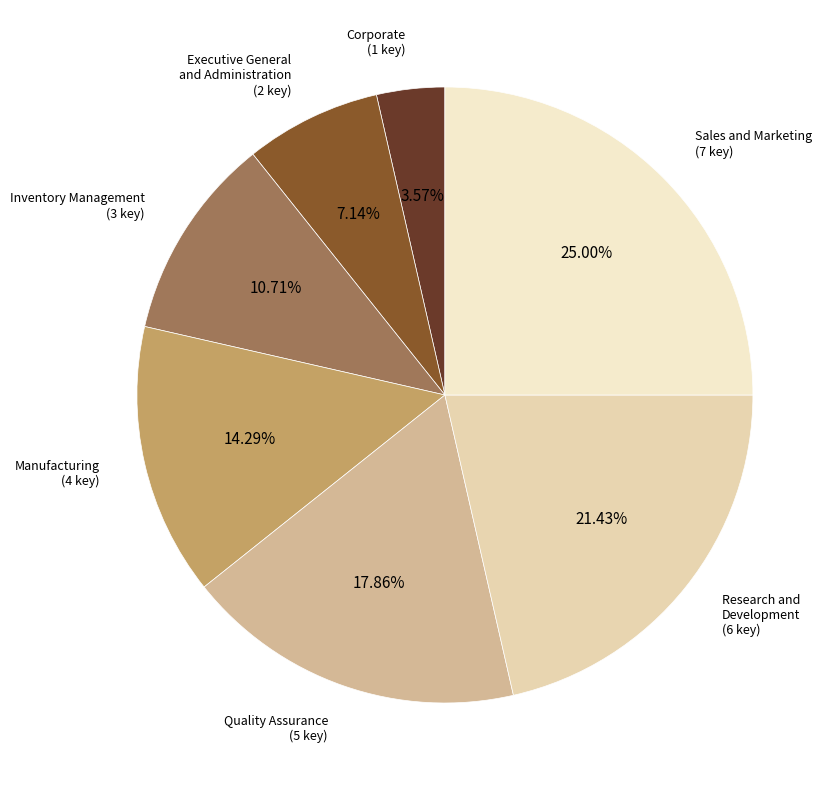

Combined, do Research and Development and Inventory Management account for over 50%?

No